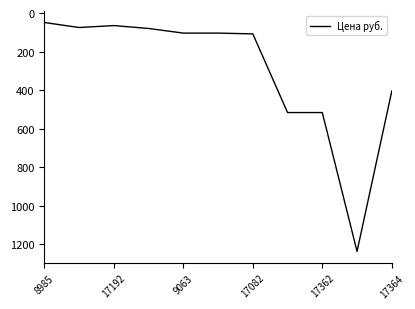

What is the greatest value displayed?

1236